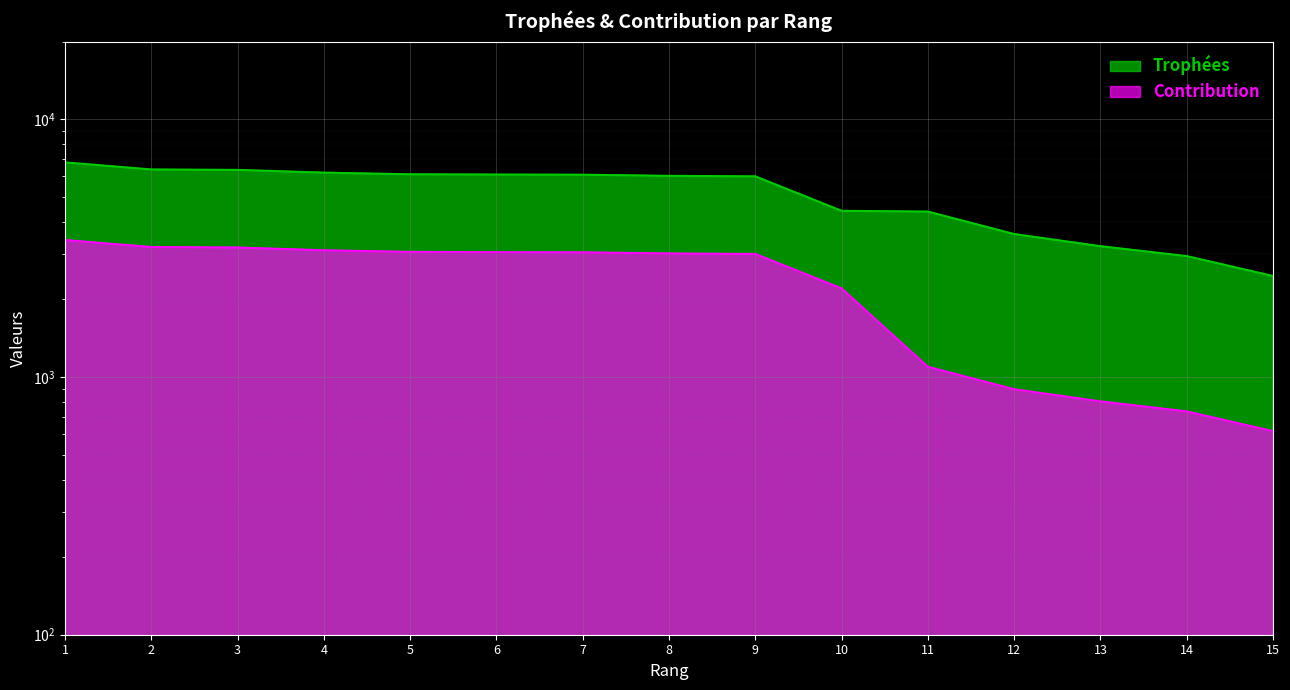

Reading right to left, extract all data points from this chart.

Trophées: 15=2464	14=2943	13=3216	12=3584	11=4380	10=4411	9=6000	8=6029	7=6089	6=6099	5=6112	4=6203	3=6357	2=6382	1=6797
Contribution: 15=616	14=735	13=804	12=896	11=1095	10=2205	9=3000	8=3014	7=3044	6=3049	5=3056	4=3101	3=3178	2=3191	1=3398